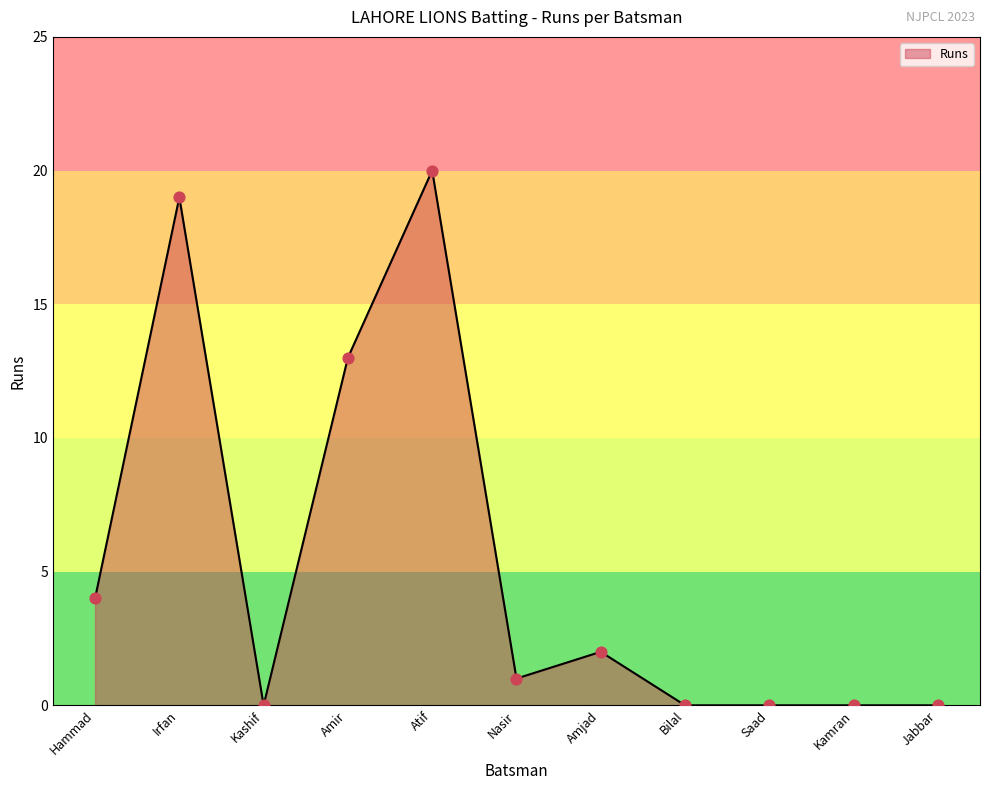

What is the change in value from Atif to Saad?

-20